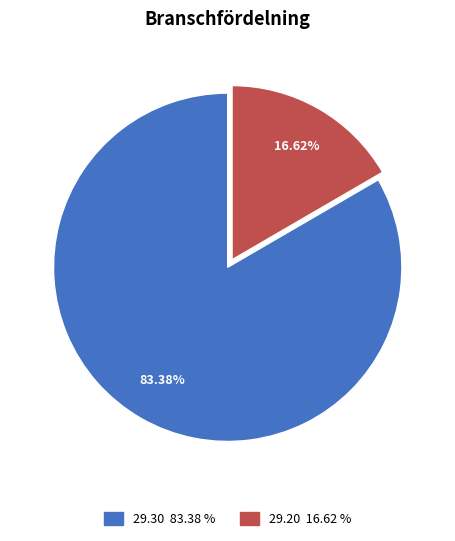

Is there any slice that represents more than half of the pie?

Yes